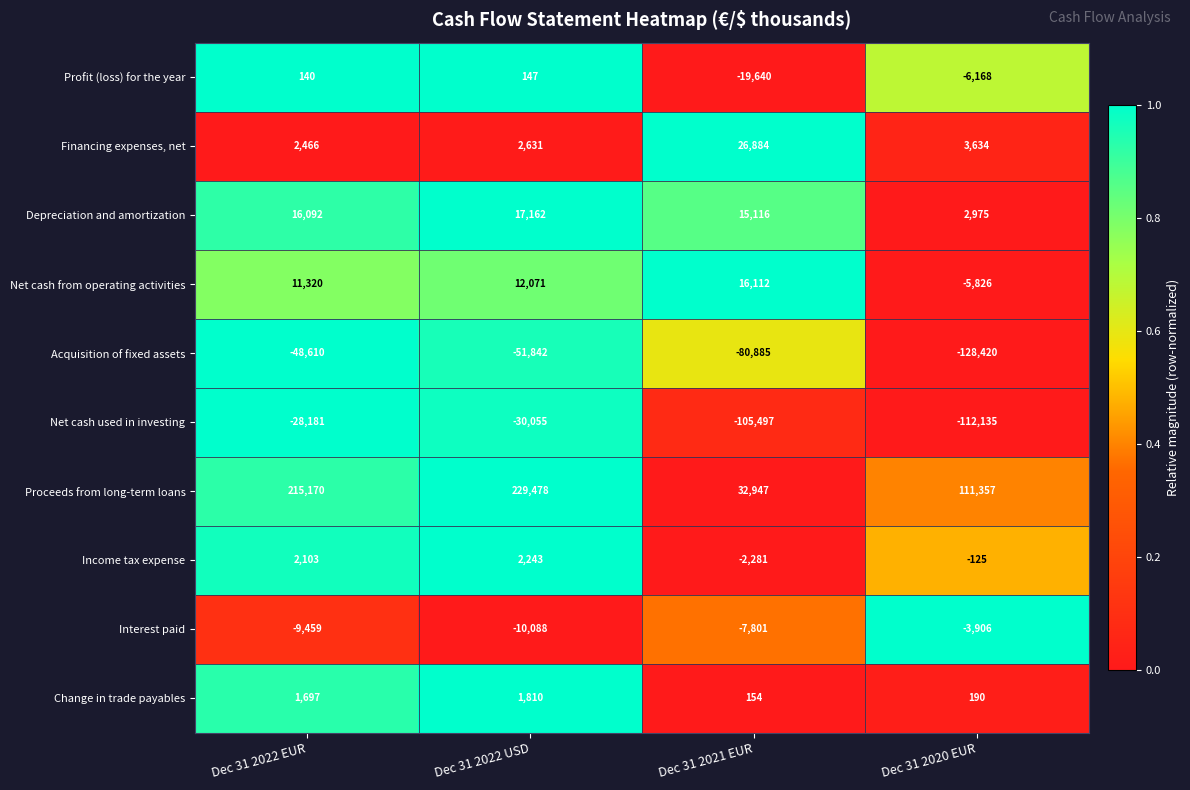

What is the sum of the Income tax expense values at Dec 31 2020 EUR and Dec 31 2021 EUR?

-2406